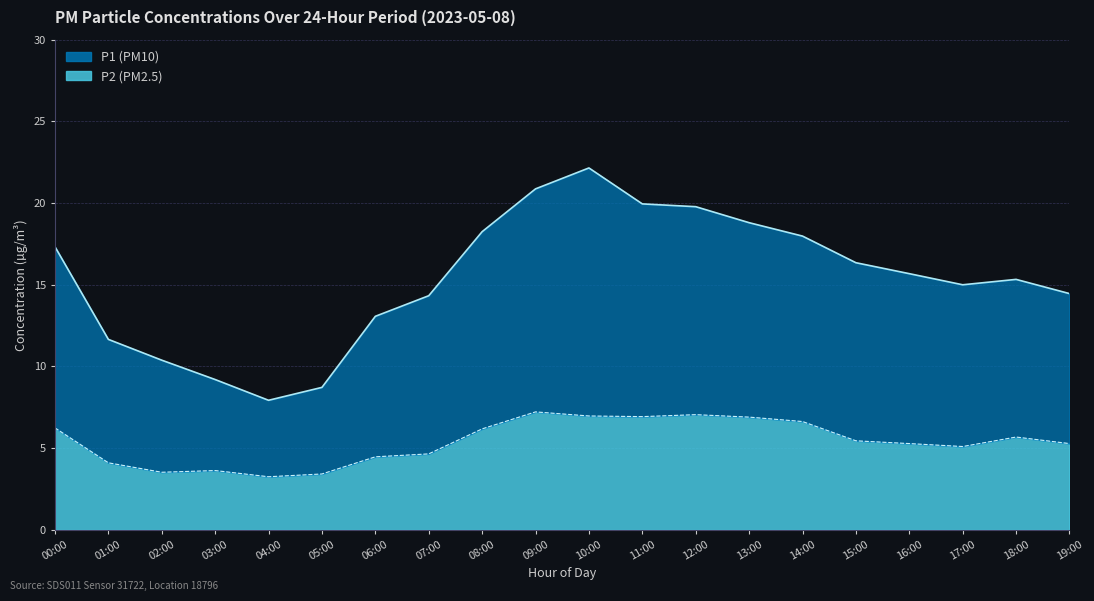

What position from the left is 09:00?

10